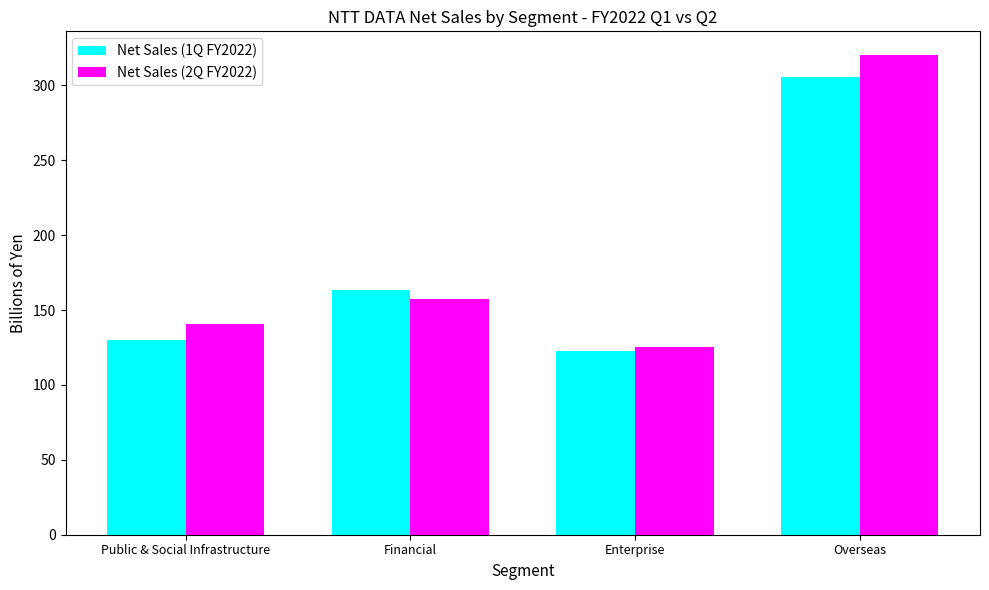

Reading left to right, transcribe all the data shown in this chart.

Net Sales (1Q FY2022): Public & Social Infrastructure=129.7	Financial=163.4	Enterprise=122.6	Overseas=305.3
Net Sales (2Q FY2022): Public & Social Infrastructure=140.8	Financial=157.5	Enterprise=125.5	Overseas=320.1